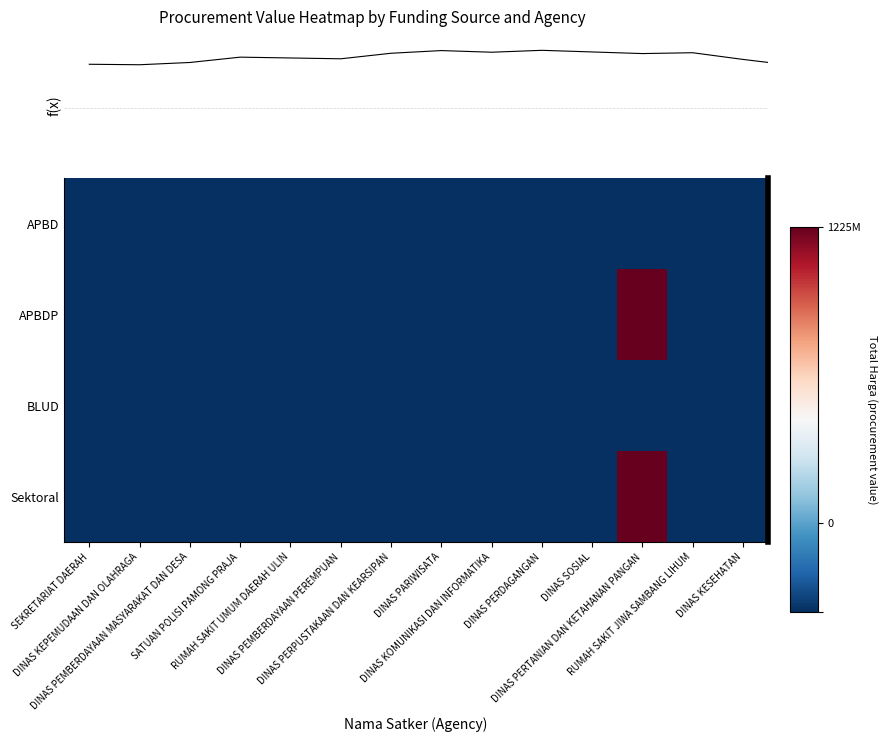

At which label is APBDP closest to 0?

DINAS SOSIAL